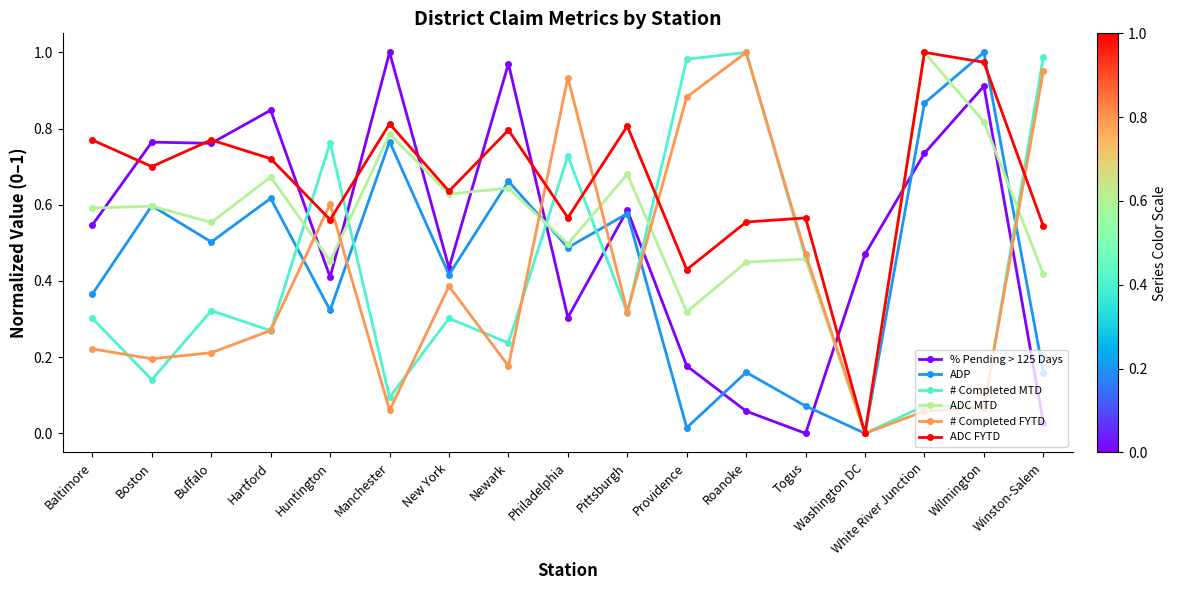

The ADC MTD series shows 0.8 at Manchester. True or false?

True